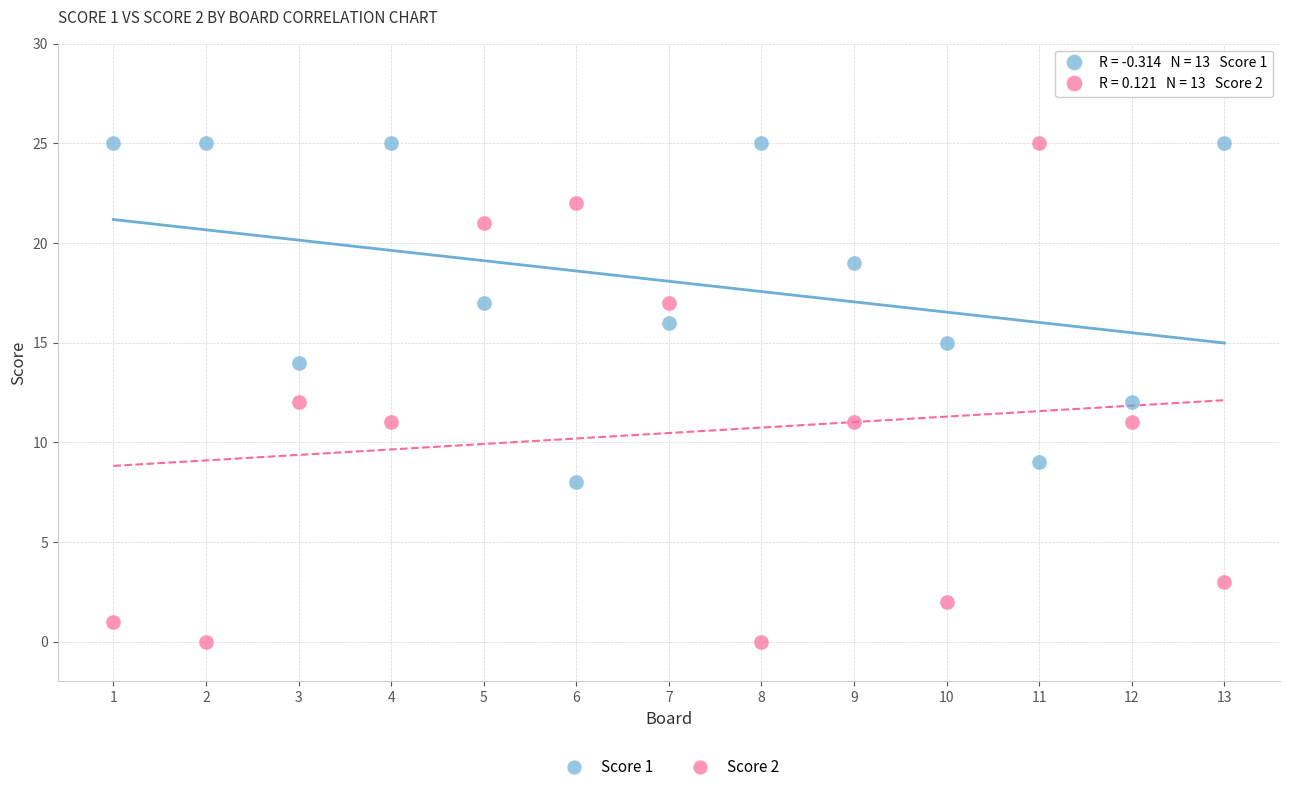

Across all data points, what is the range of X values (max minus min)?

12